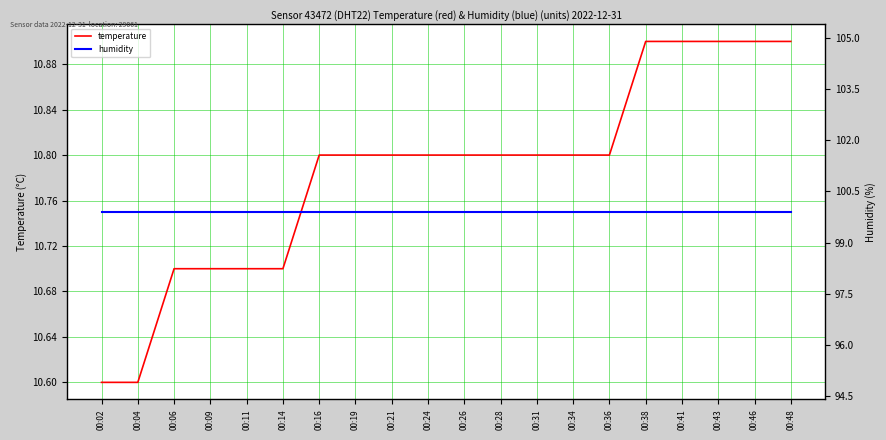

What is the maximum value for humidity?

99.9